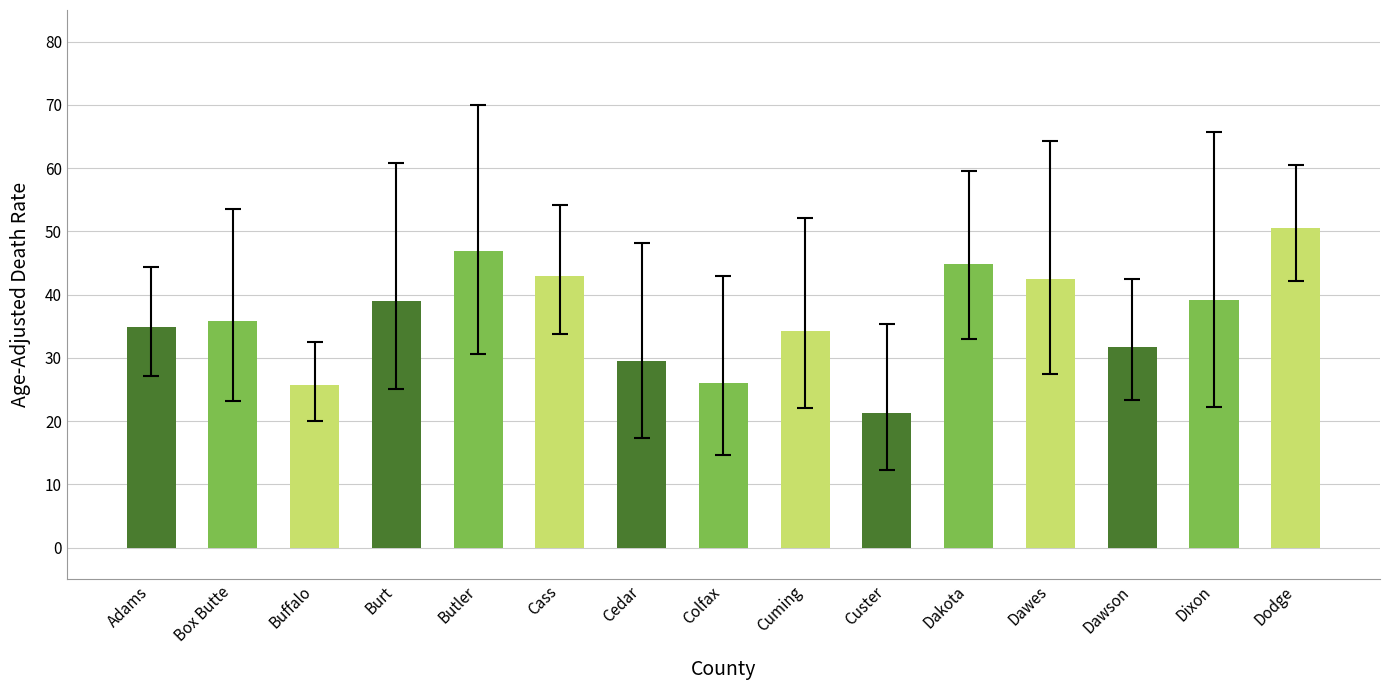

What is the ratio of the value at Colfax to the value at Dawson?

0.8